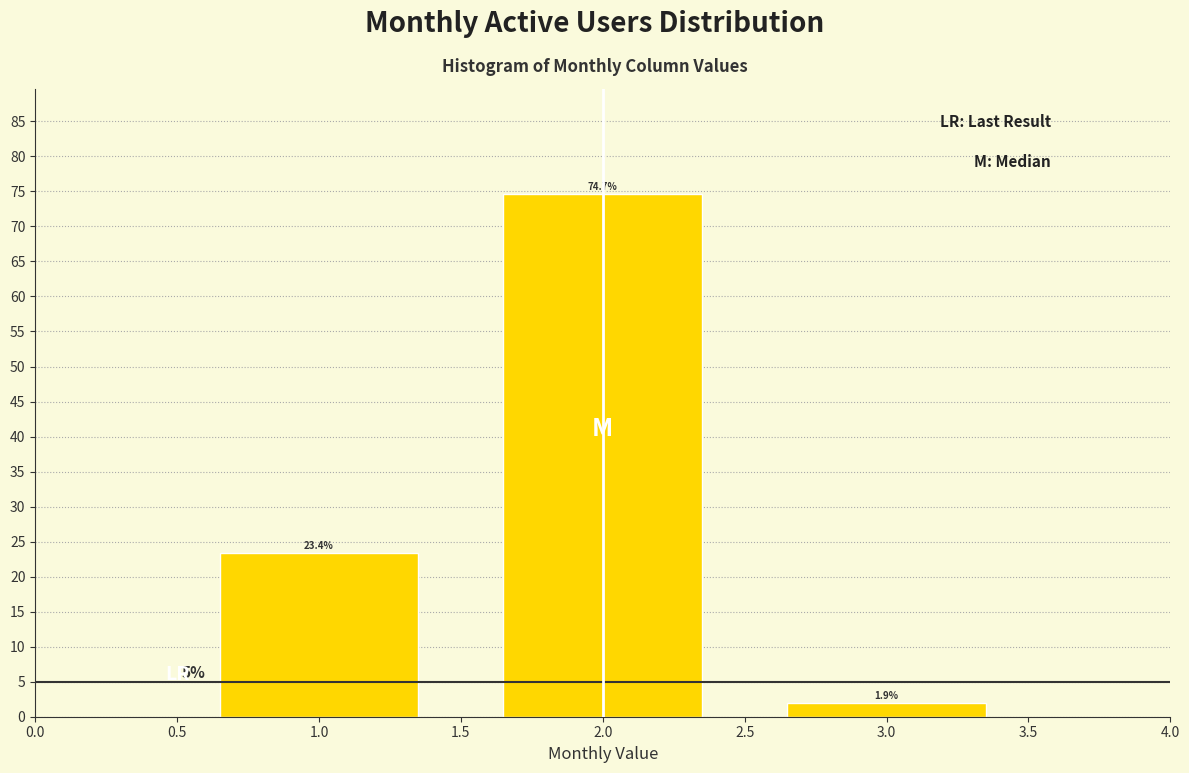

Reading right to left, what are all the values shown in this chart?

3.0=1.9	2.0=74.7	1.0=23.4